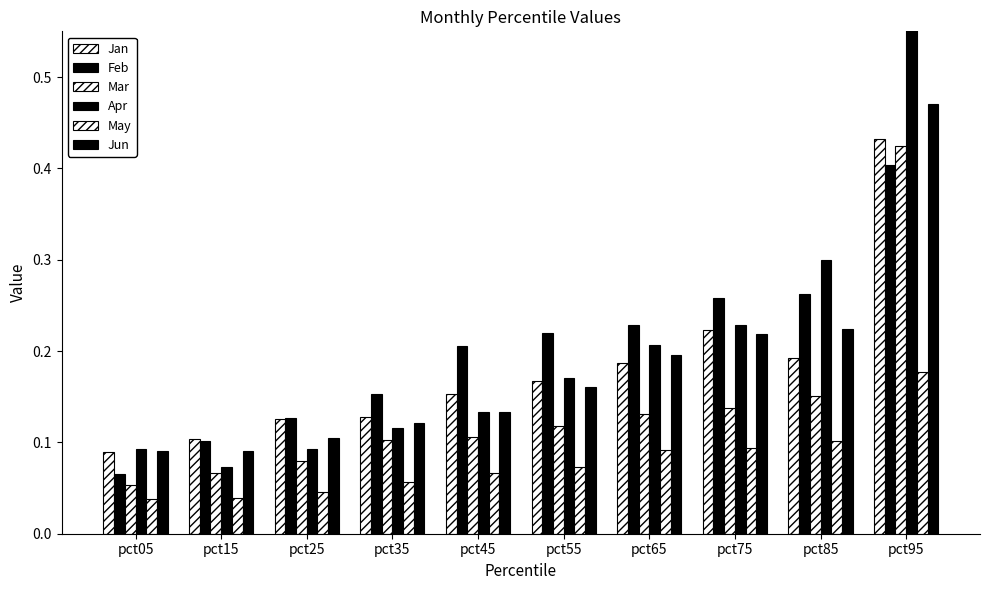

Which series has the largest range (max minus min)?

Apr